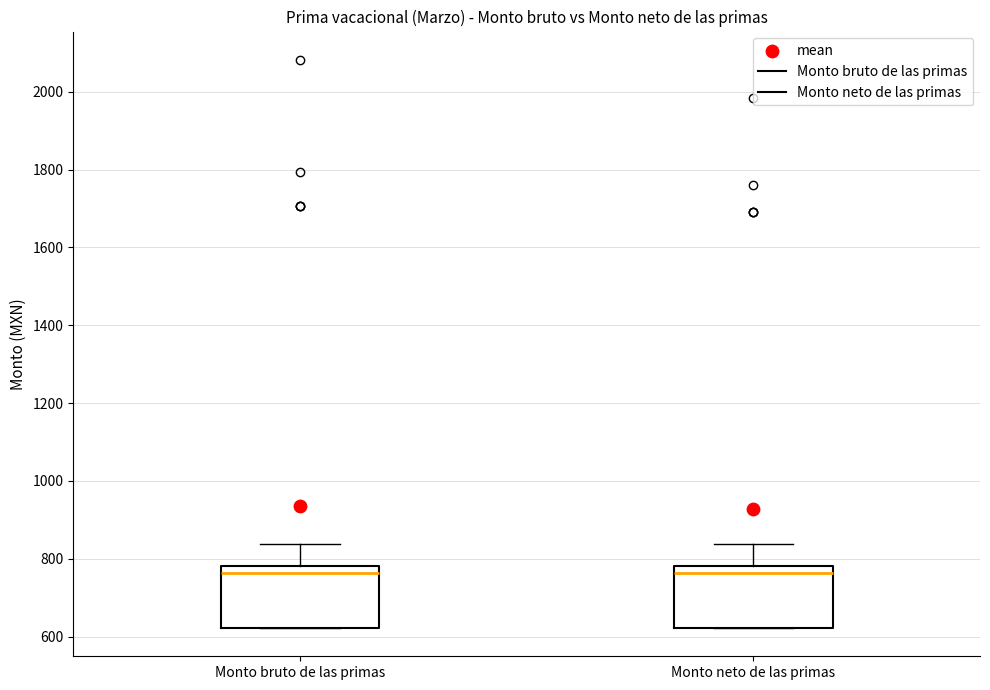

Reading left to right, read every box against the y-axis: the position of its median line, the range the box covers, and the ends of its whiskers. The values are not printed on the chart, so give them approximately, as read against the axis.

Monto bruto de las primas: median 760, box 620 to 780, whiskers 620 to 840
Monto neto de las primas: median 760, box 620 to 780, whiskers 620 to 840